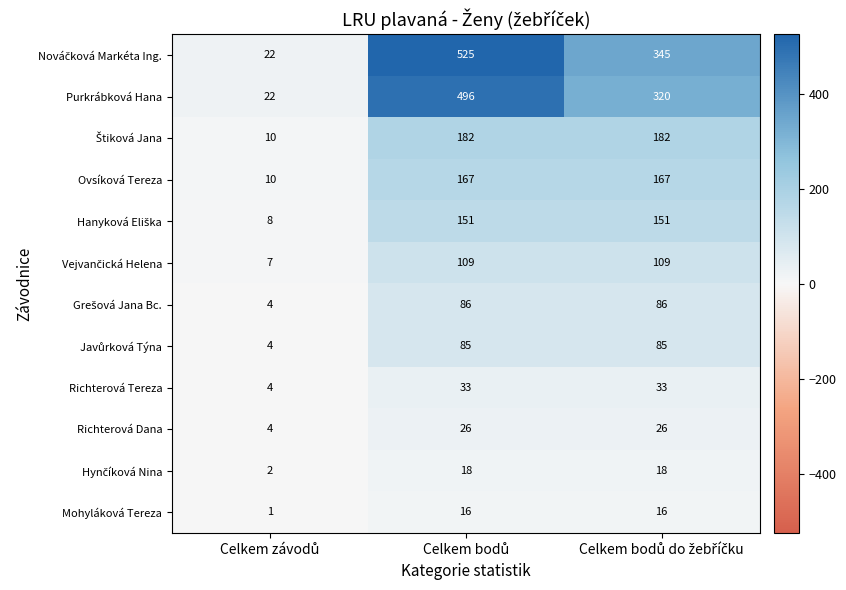

What is the difference between the maximum and minimum values in the Mohyláková Tereza series?

15